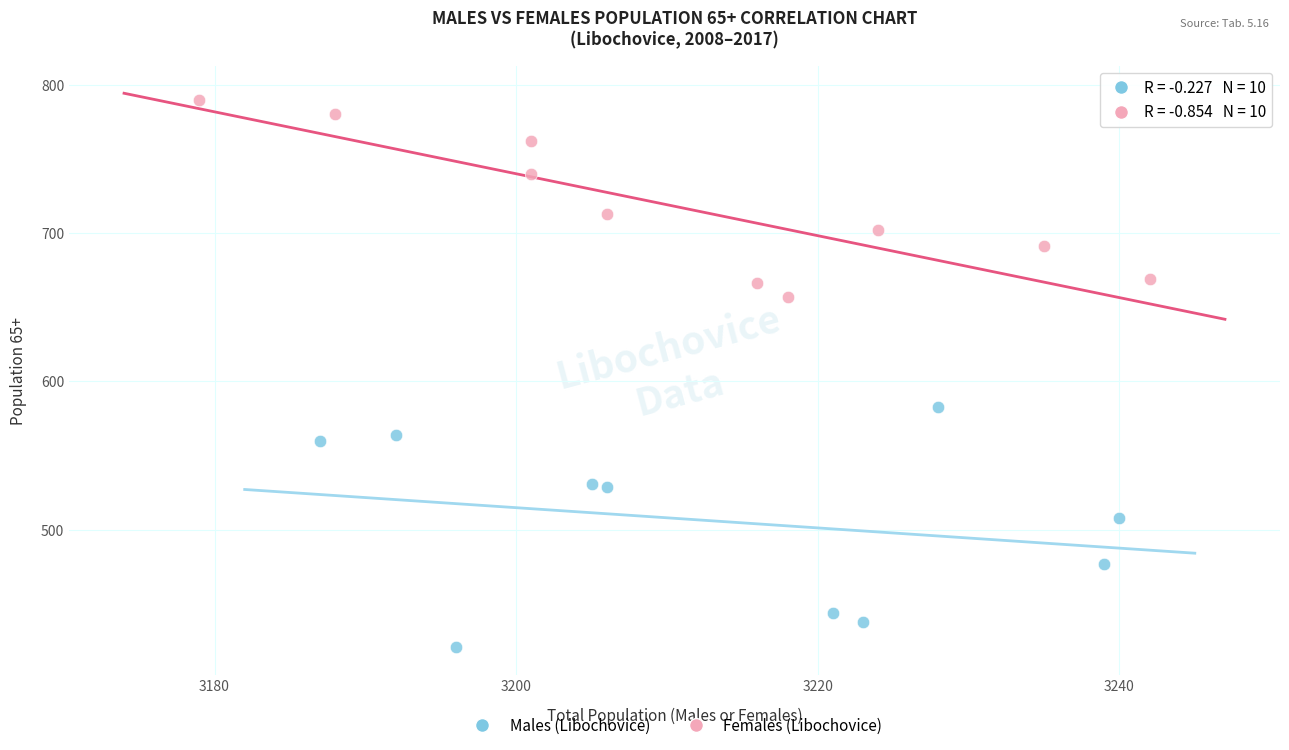

Which series contains the highest Y value?

Females (Libochovice)